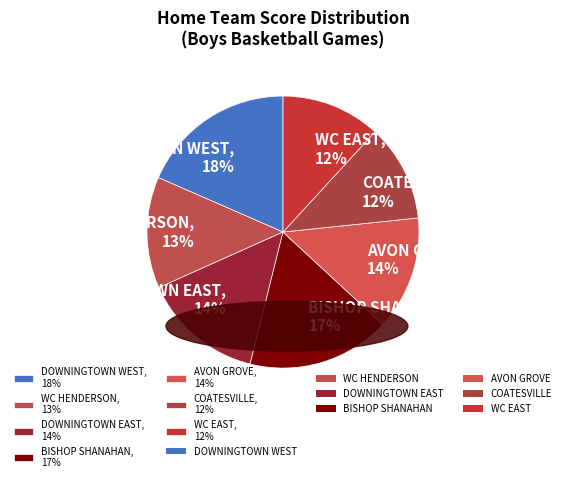

Which slice is the largest?

DOWNINGTOWN WEST